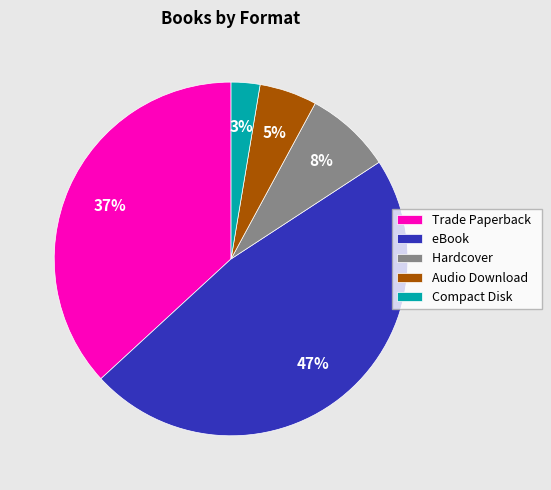

To the nearest percent, what is the average slice percentage?

20%